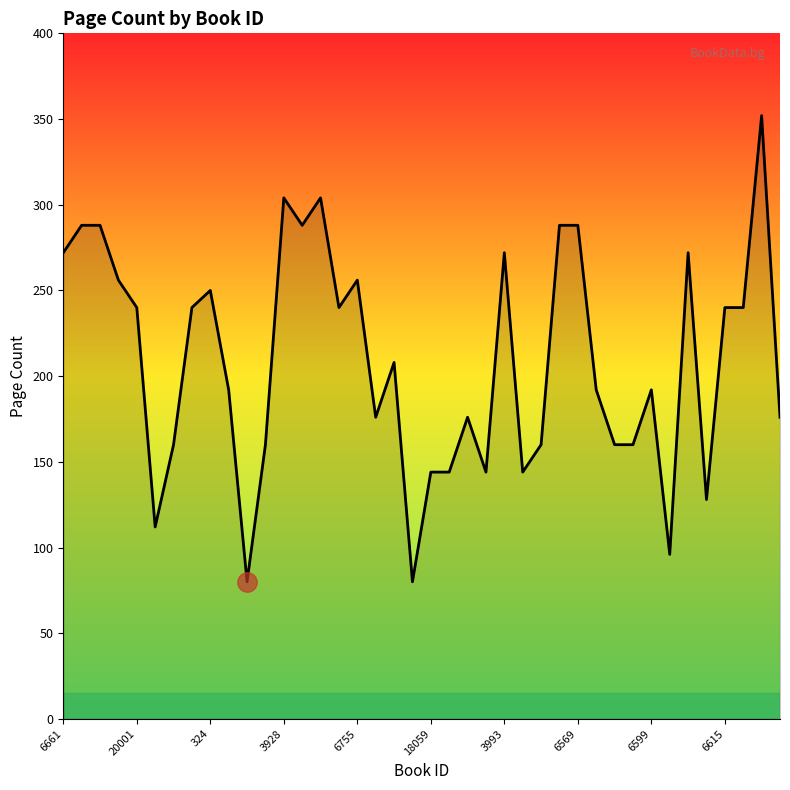

What is the smallest value displayed?

80